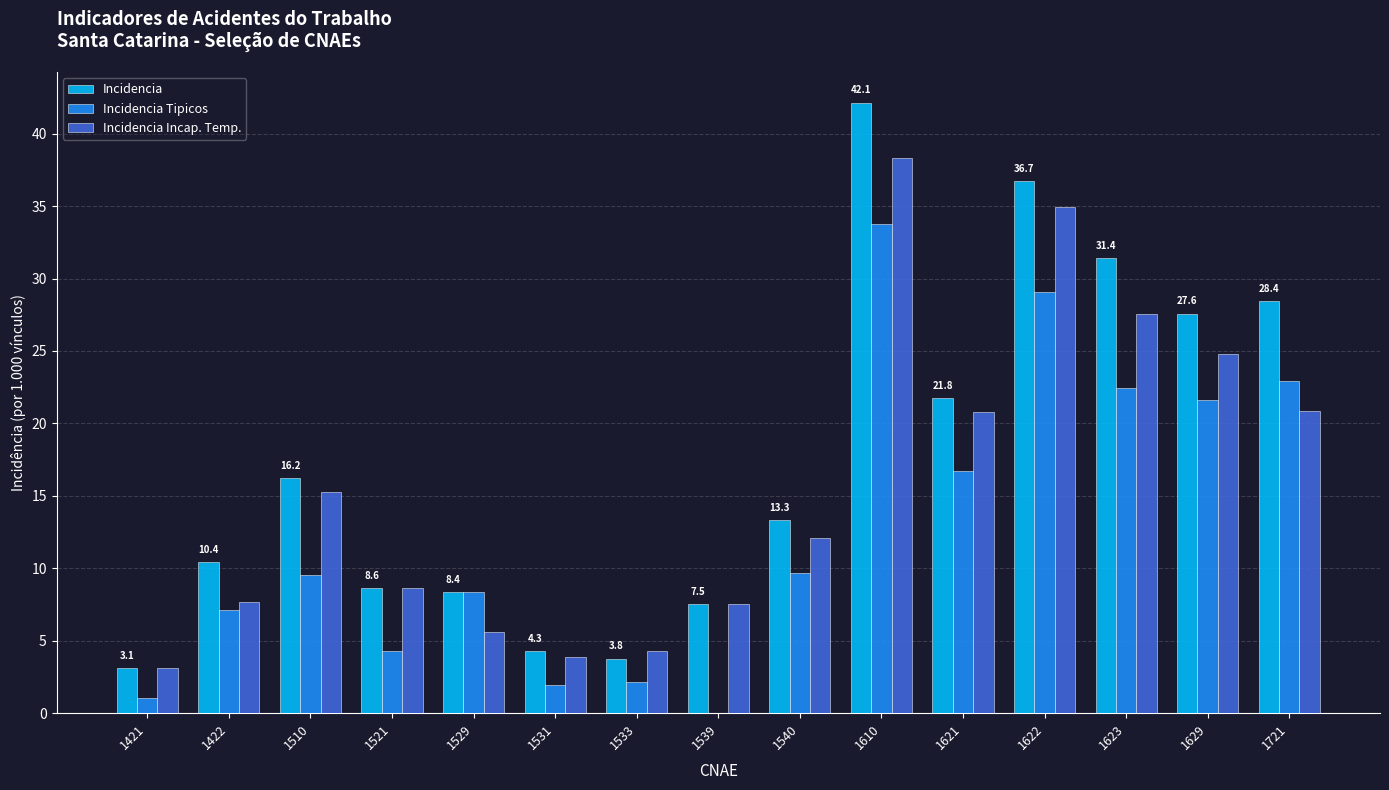

What is the maximum value for Incidencia Tipicos?

33.8